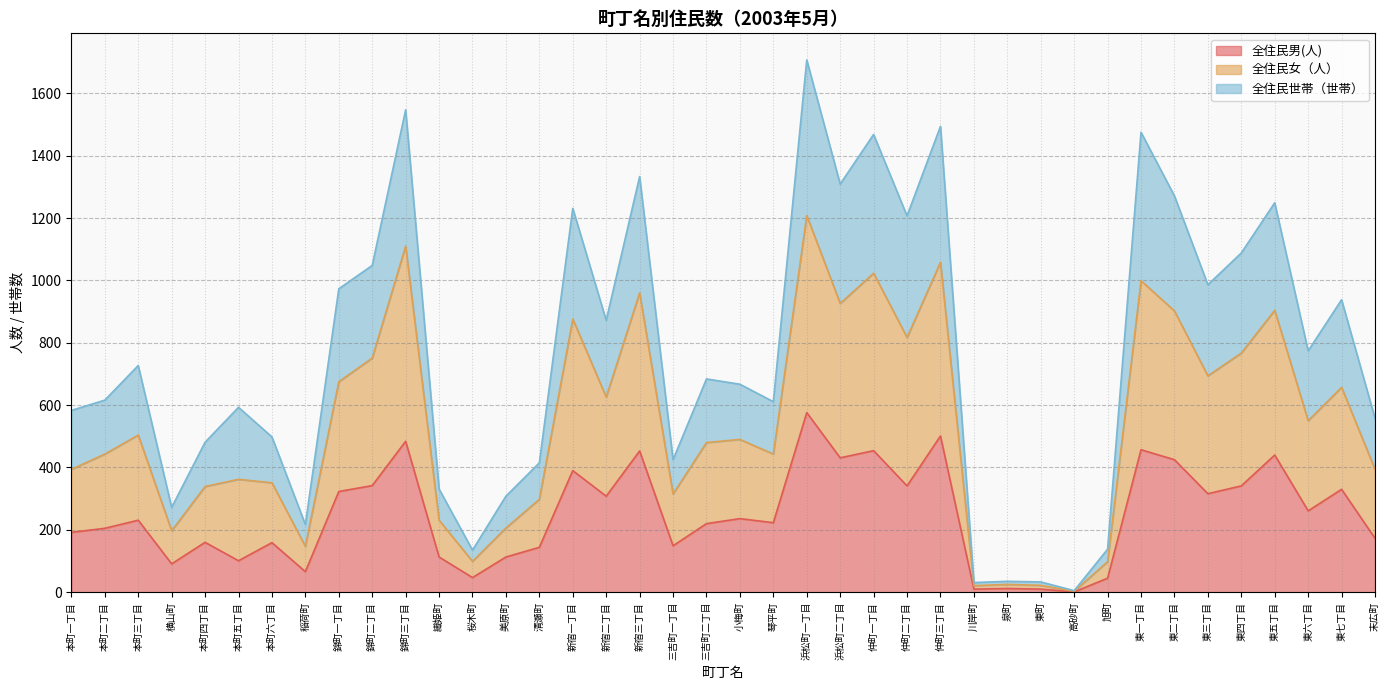

What is the greatest value displayed?

1707